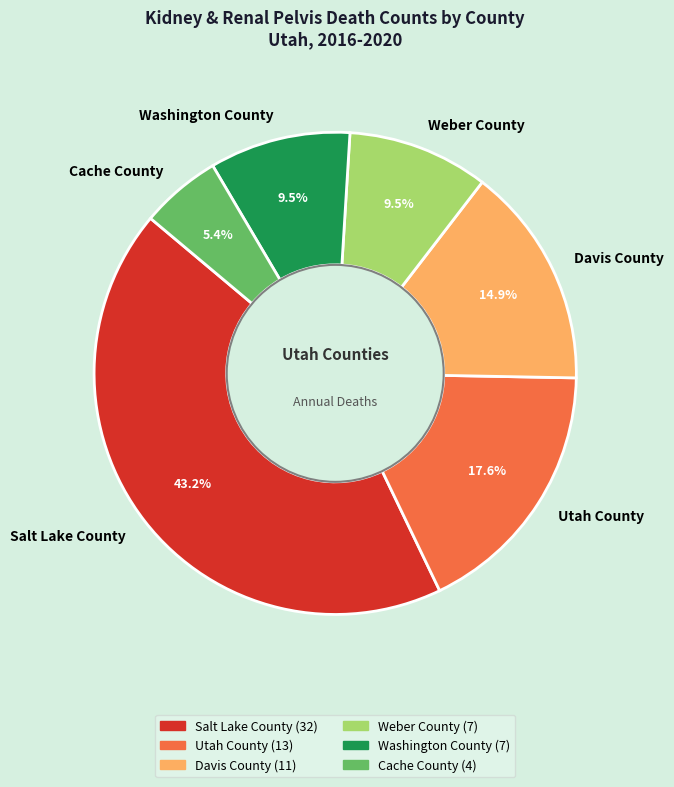

The Davis County slice represents 25% of the pie. True or false?

False